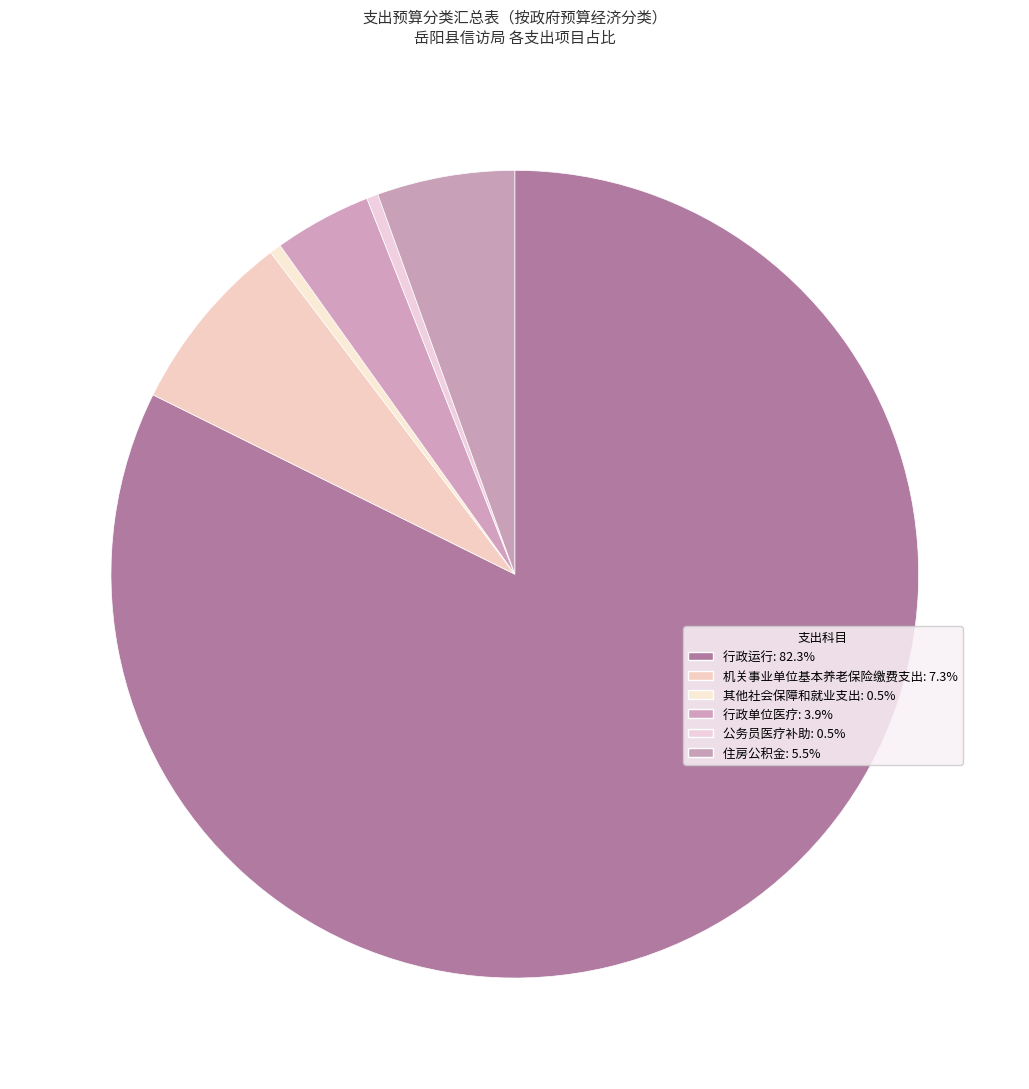

Is it true that 机关事业单位基本养老保险缴费支出 is 21% of the pie?

False